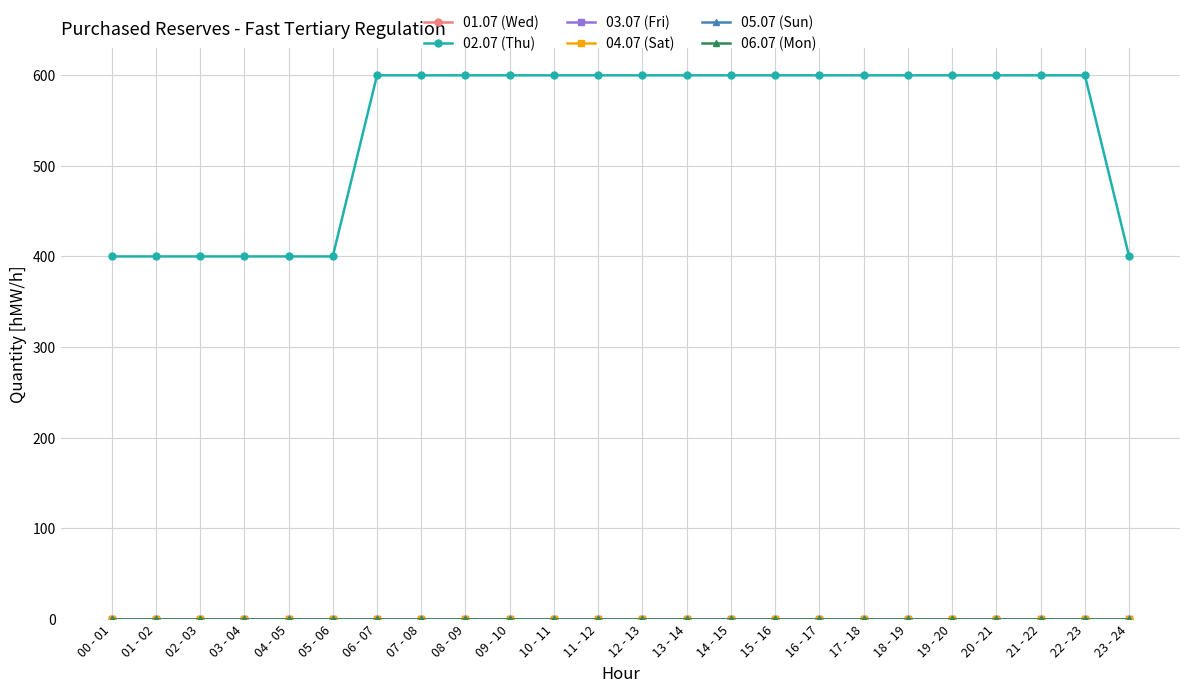

True or false: 06.07 (Mon) and 02.07 (Thu) cross at least once.

False